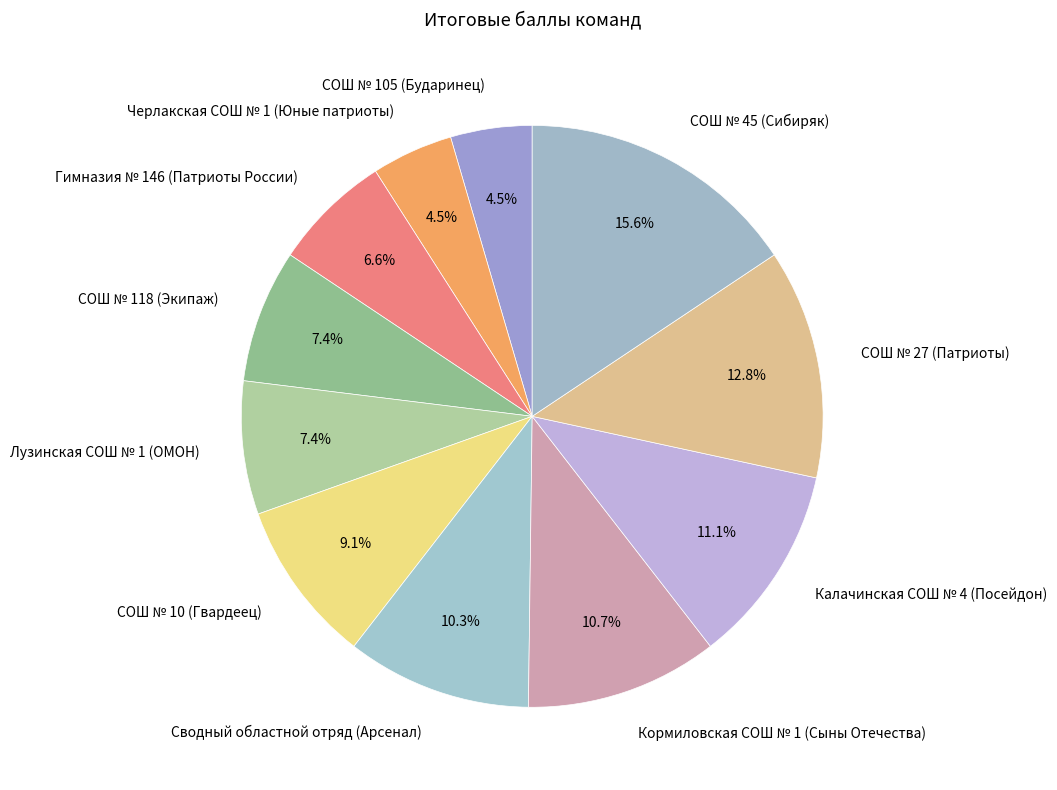

Does any single category account for the majority?

No